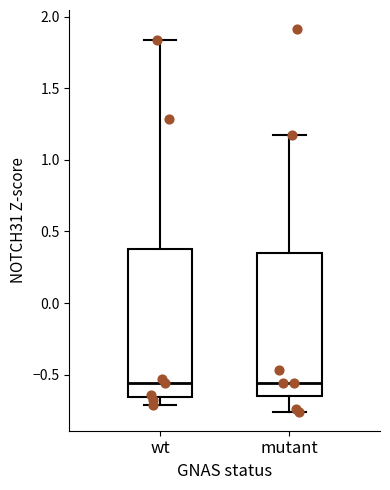

Reading left to right, transcribe this box plot: for each box, give where its median line is, the range the box spans, and where its two whiskers end, as read against the y-axis. The values are not printed on the chart, so give them approximately, as read against the axis.

wt: median -0.55, box -0.65 to 0.40, whiskers -0.70 to 1.85
mutant: median -0.55, box -0.65 to 0.35, whiskers -0.75 to 1.15